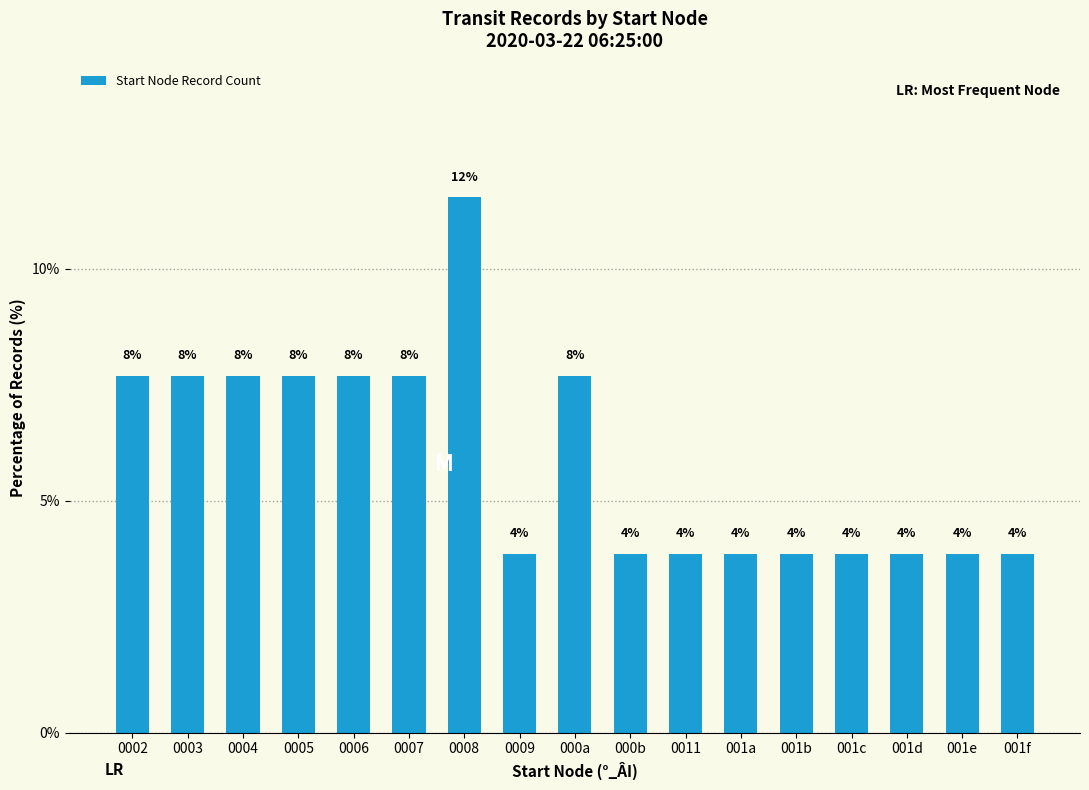

How many bars are there in total?

17